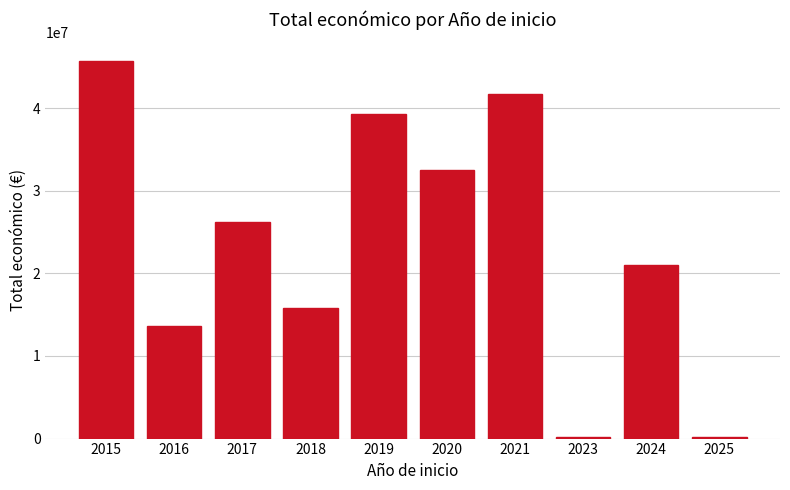

Is it true that the value at 2021 is 41722772?

True